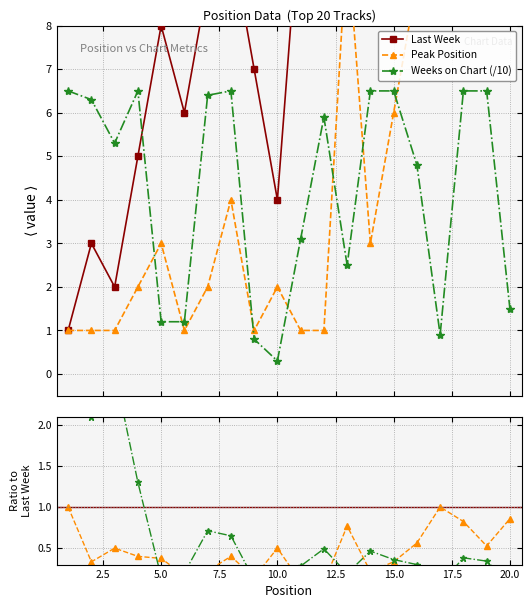

What is the minimum value for Peak Position?

1.0